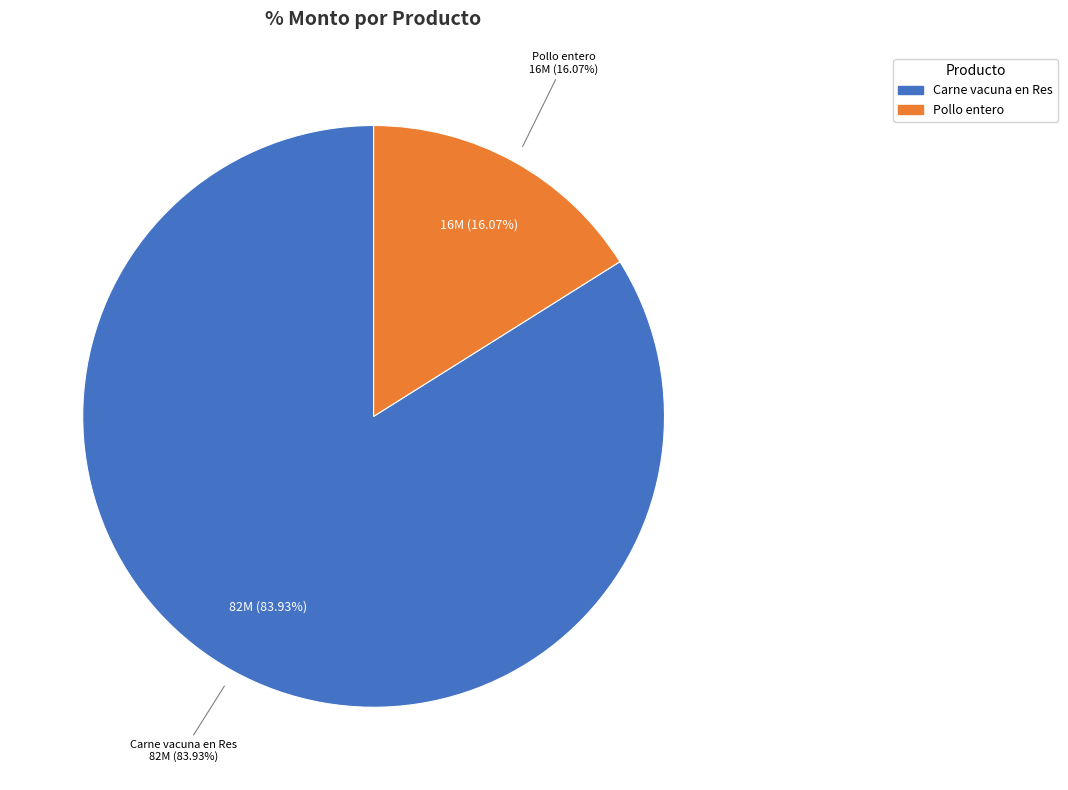

Rank the categories by value from highest to lowest.

Carne vacuna en Res, Pollo entero